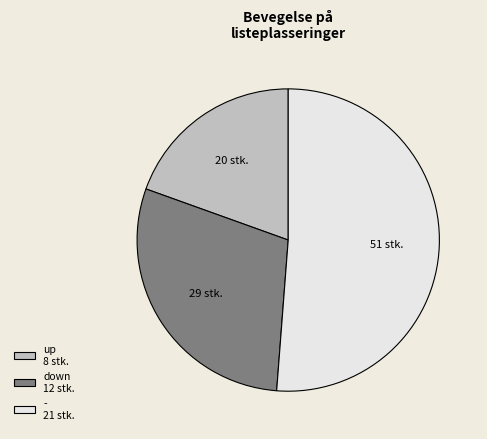

Count the number of slices in the pie.

3